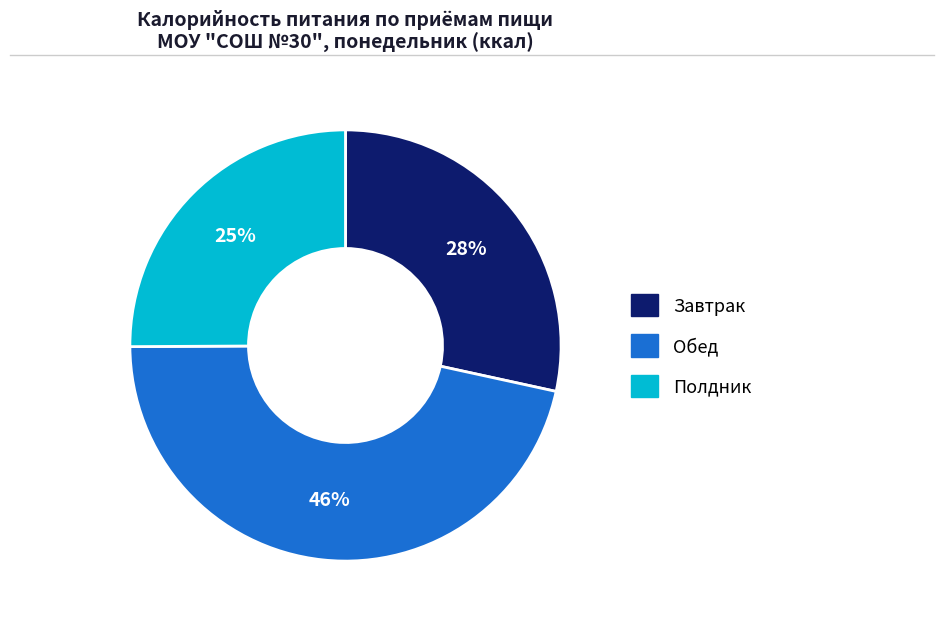

What is the ratio of the value at Полдник to the value at Завтрак?

0.9